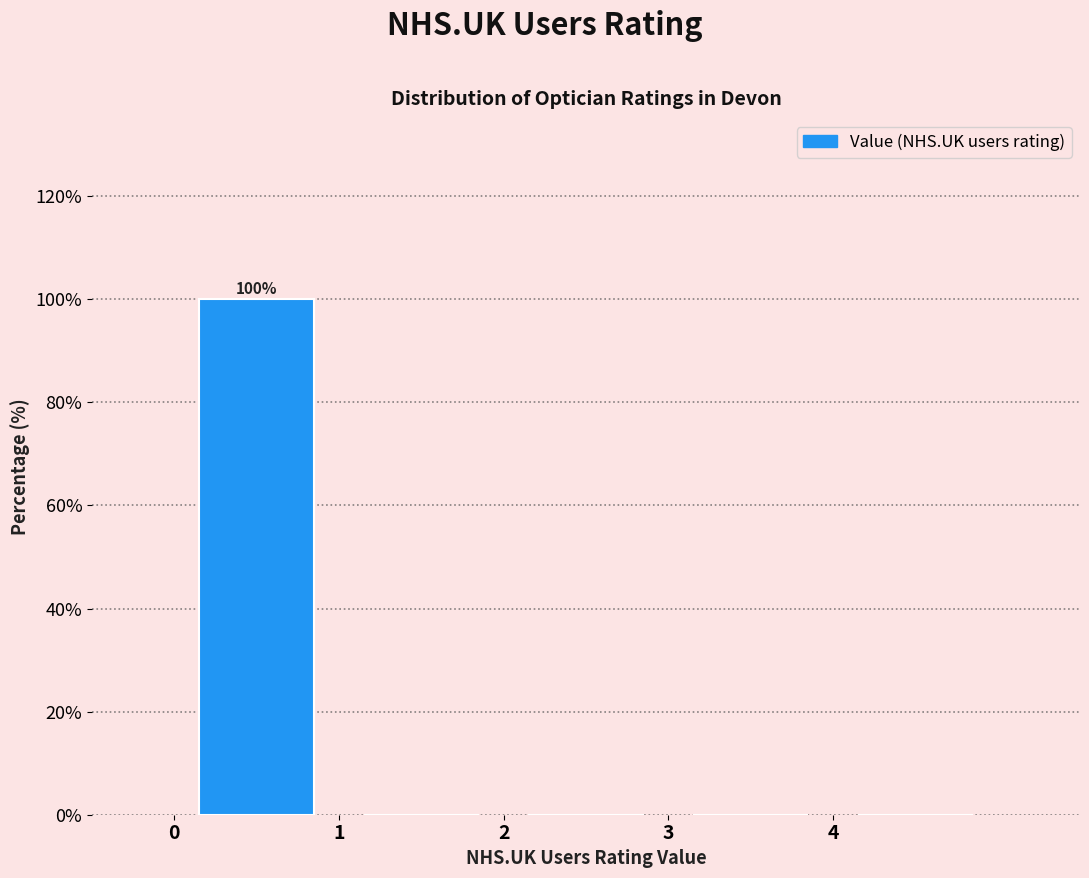

Which range on the x-axis has the tallest bar?

0 to 1